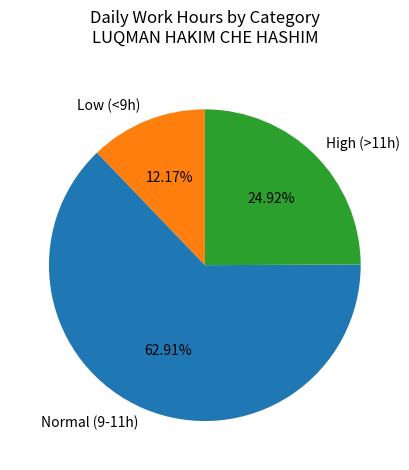

Is the sum of Low (<9h) and High (>11h) greater than half?

No